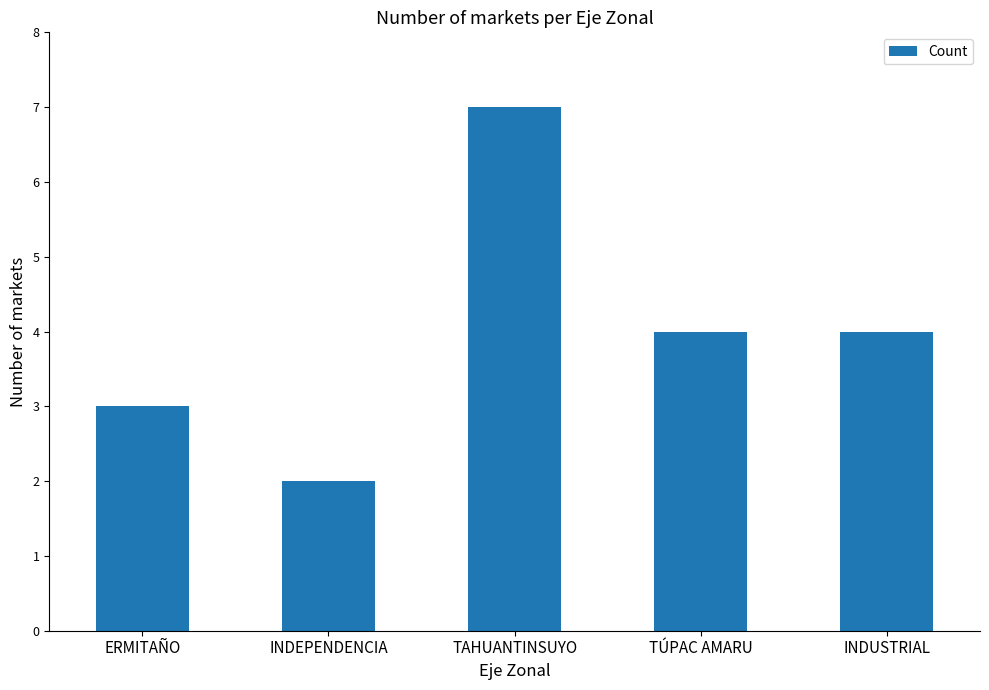

What is the difference between the maximum and second lowest values?

4